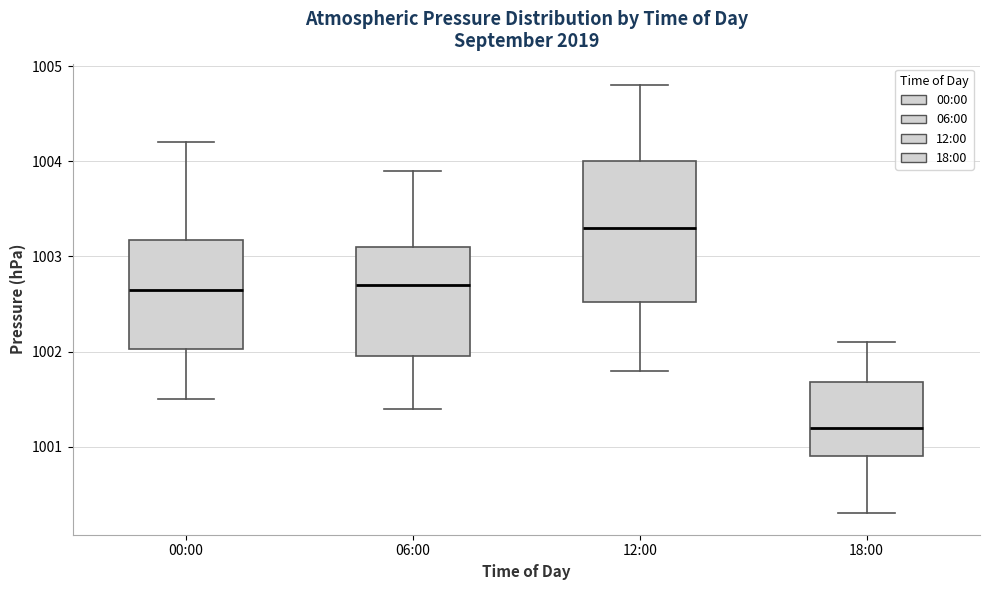

Reading left to right, read every box against the y-axis: the position of its median line, the range the box covers, and the ends of its whiskers. The values are not printed on the chart, so give them approximately, as read against the axis.

00:00: median 1002.7, box 1002.0 to 1003.2, whiskers 1001.5 to 1004.2
06:00: median 1002.7, box 1002.0 to 1003.1, whiskers 1001.4 to 1003.9
12:00: median 1003.3, box 1002.5 to 1004.0, whiskers 1001.8 to 1004.8
18:00: median 1001.2, box 1000.9 to 1001.7, whiskers 1000.3 to 1002.1